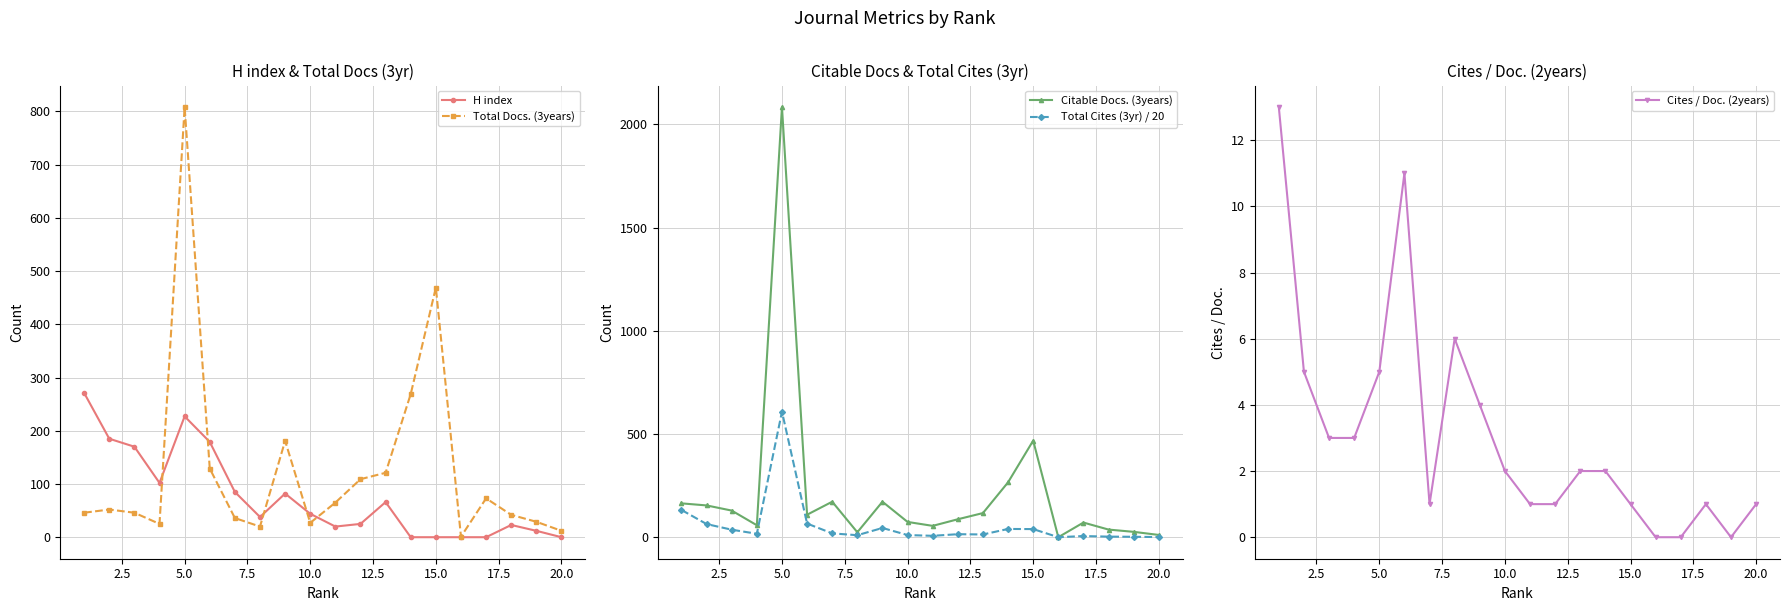

Which series has the largest total across all categories?

Citable Docs. (3years)